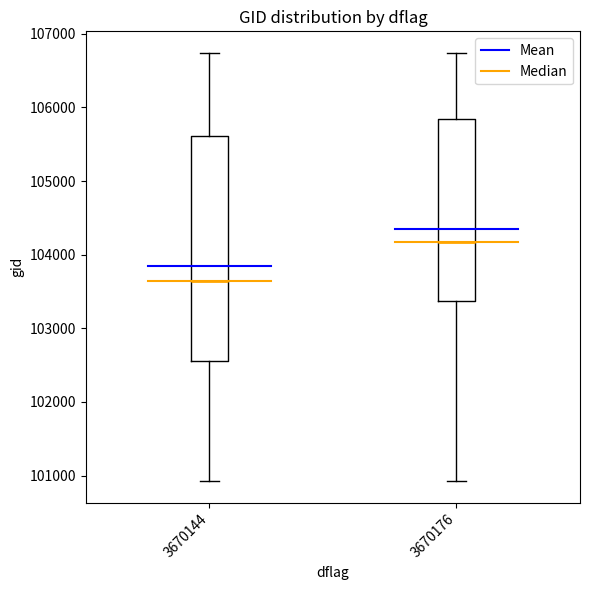

Which box is the tallest, from its lower edge to its upper edge?

3670144